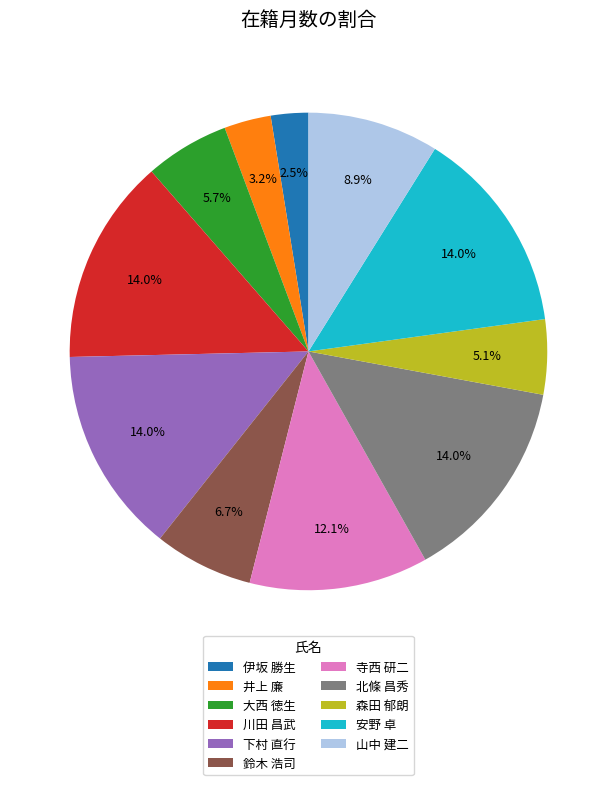

What is the smallest slice in the pie chart?

伊坂 勝生